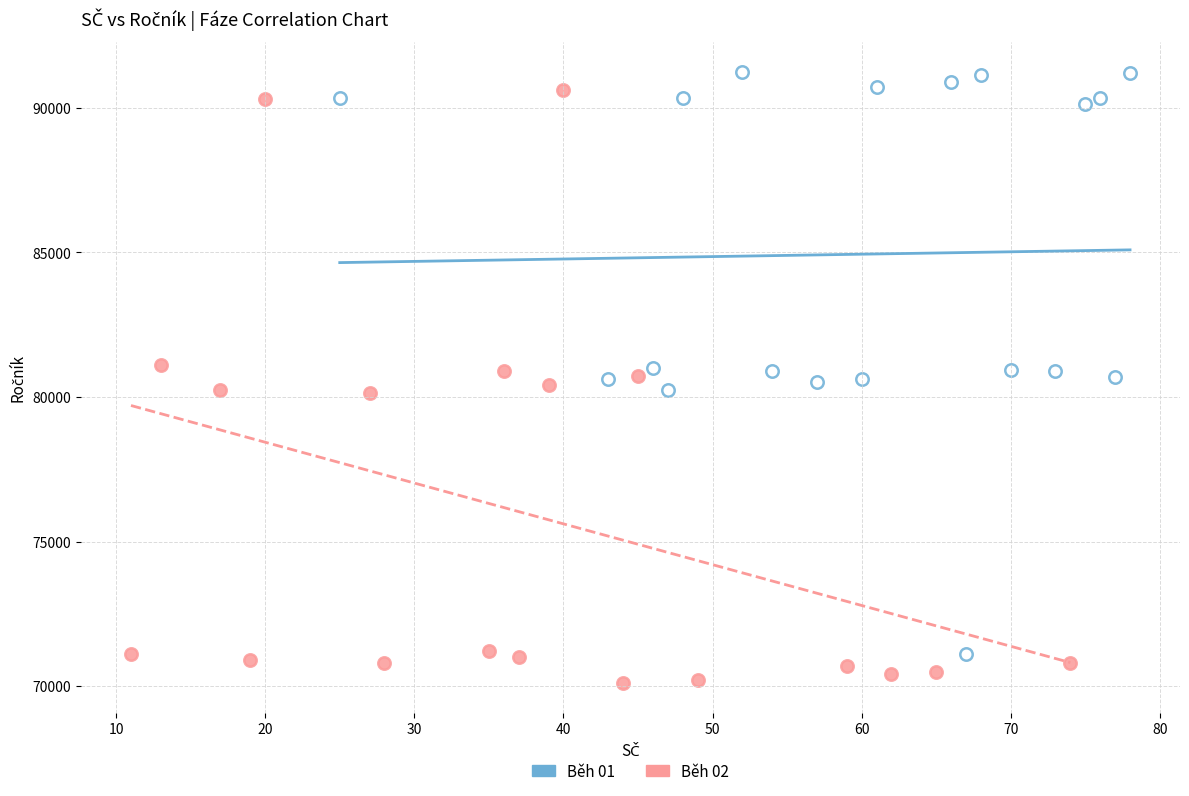

Which series reaches the minimum Y coordinate?

Běh 02